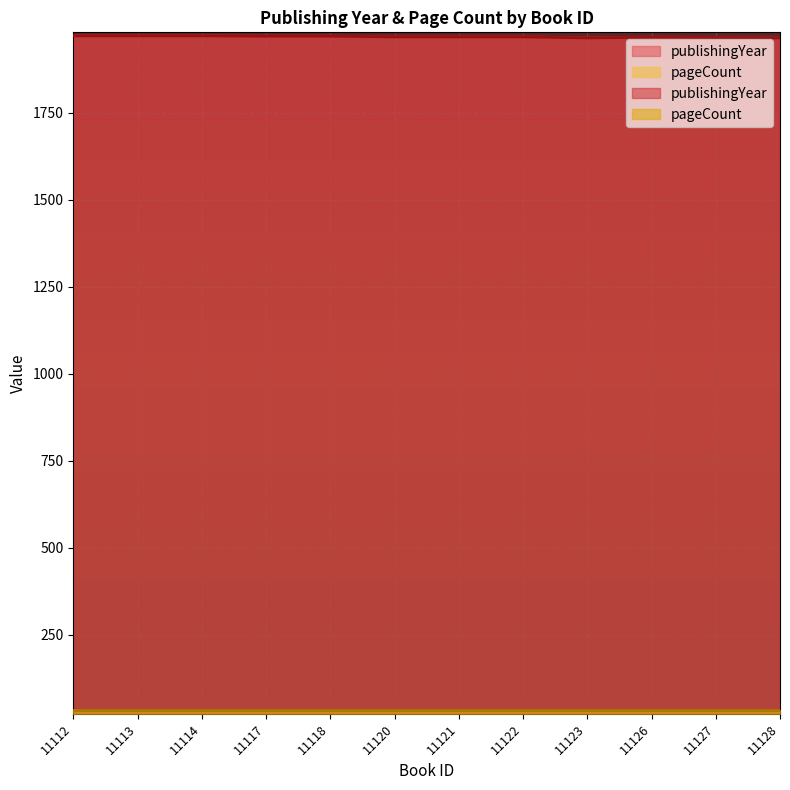

How many values exceed 1969?

5